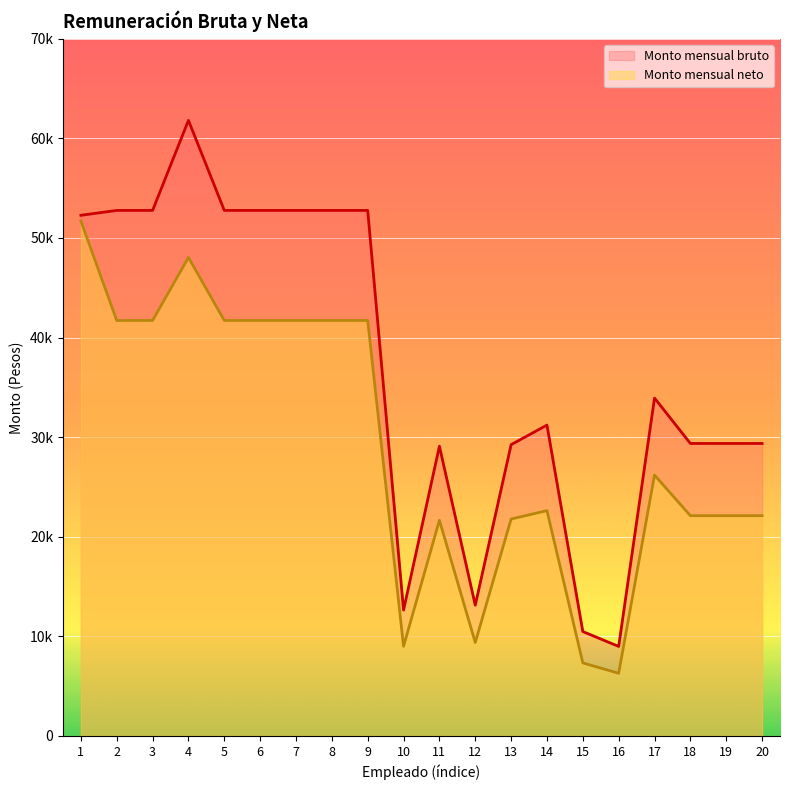

The Monto mensual bruto series shows 13136.2 at 12. True or false?

True